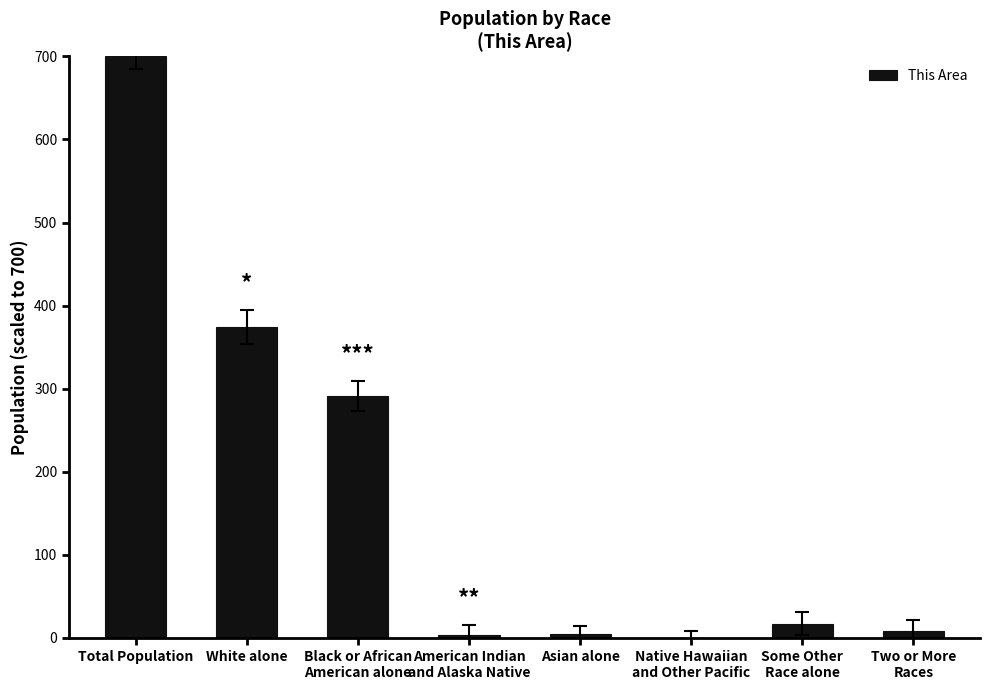

What is the greatest value displayed?

700.0